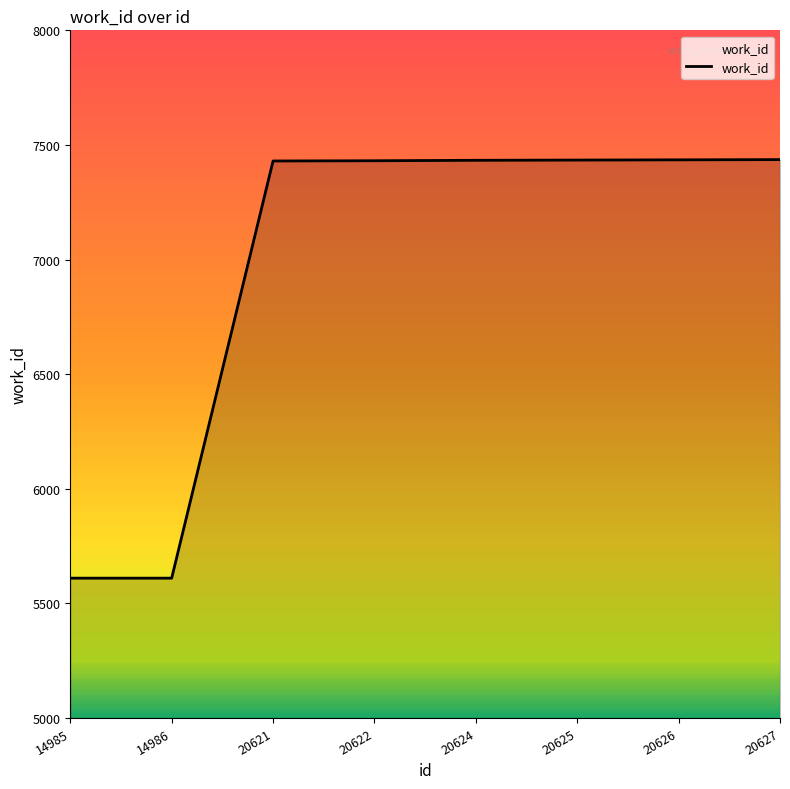

How many values are below 7433?

4